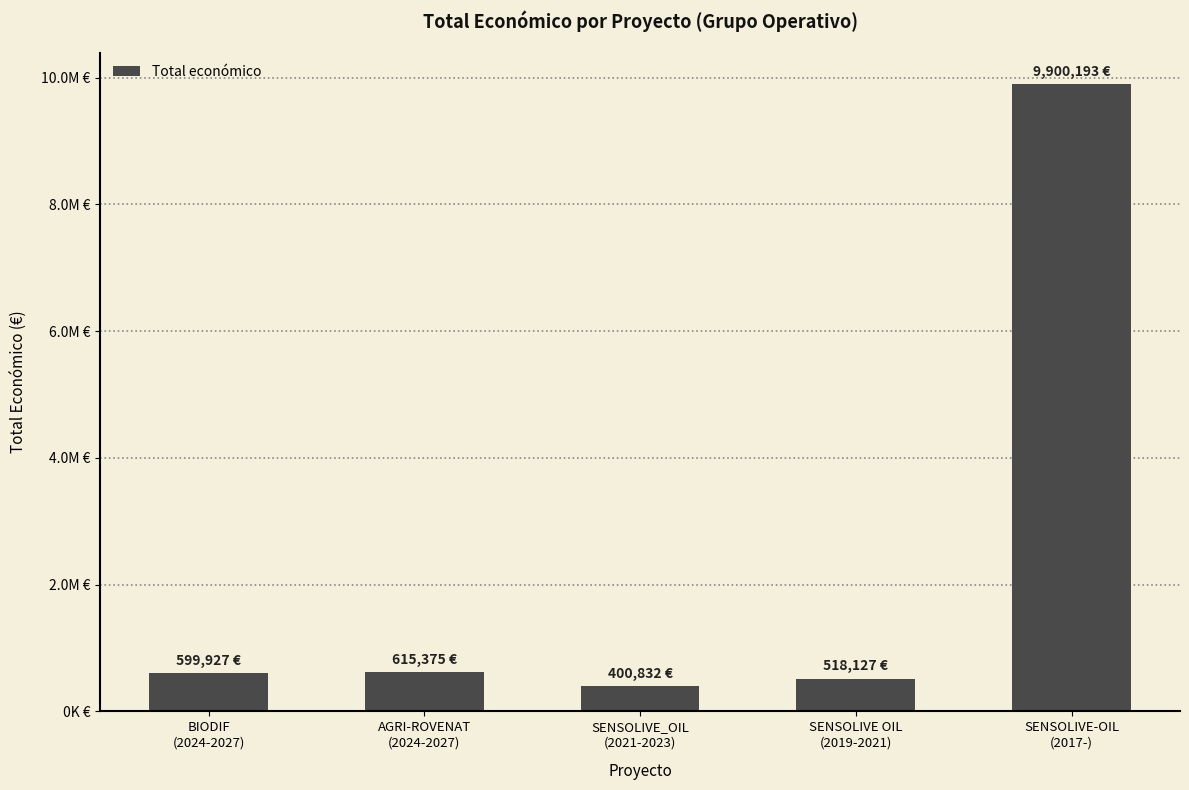

What is the maximum value shown in the chart?

9900193